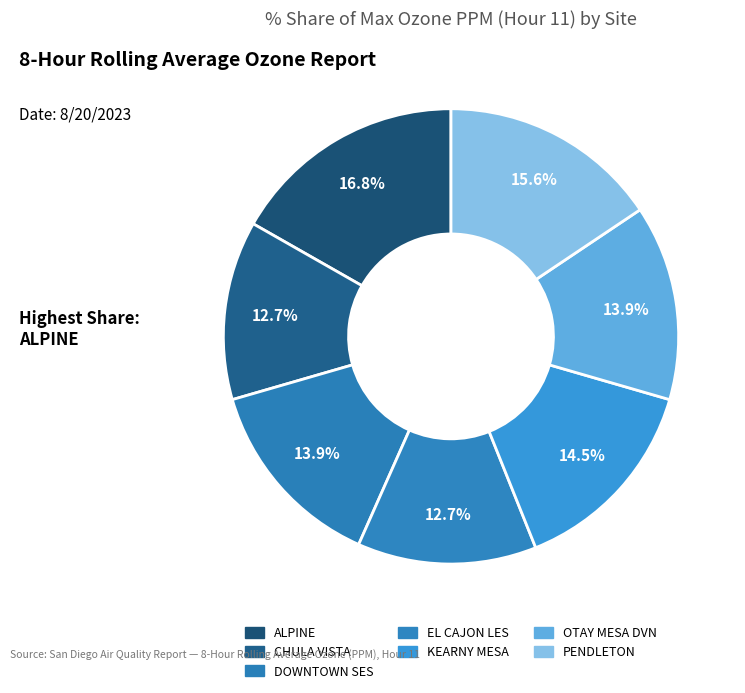

How many slices are in this pie chart?

7